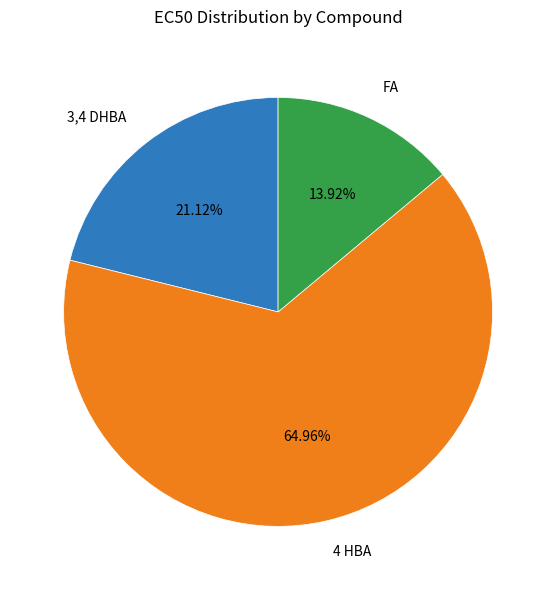

Which has a higher value, 3,4 DHBA or 4 HBA?

4 HBA